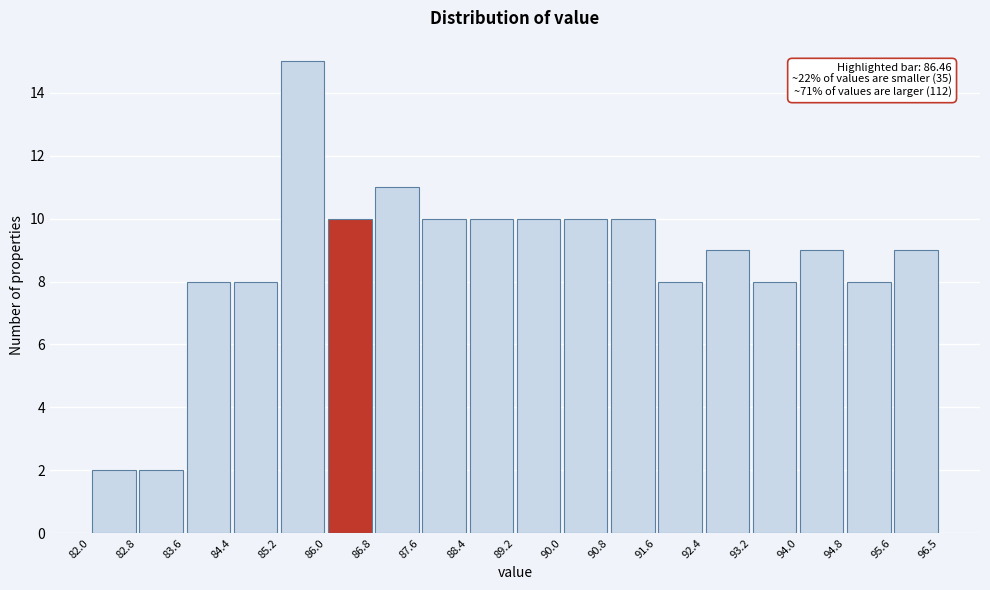

Over which range of the x-axis is the bar tallest?

85.2 to 86.0